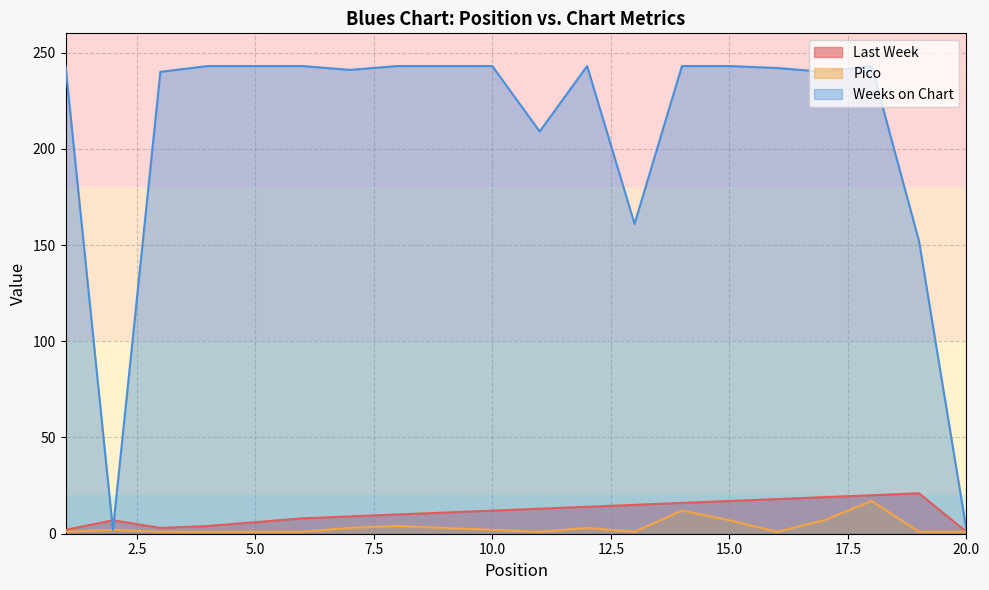

Which series has the widest spread of values?

Weeks on Chart